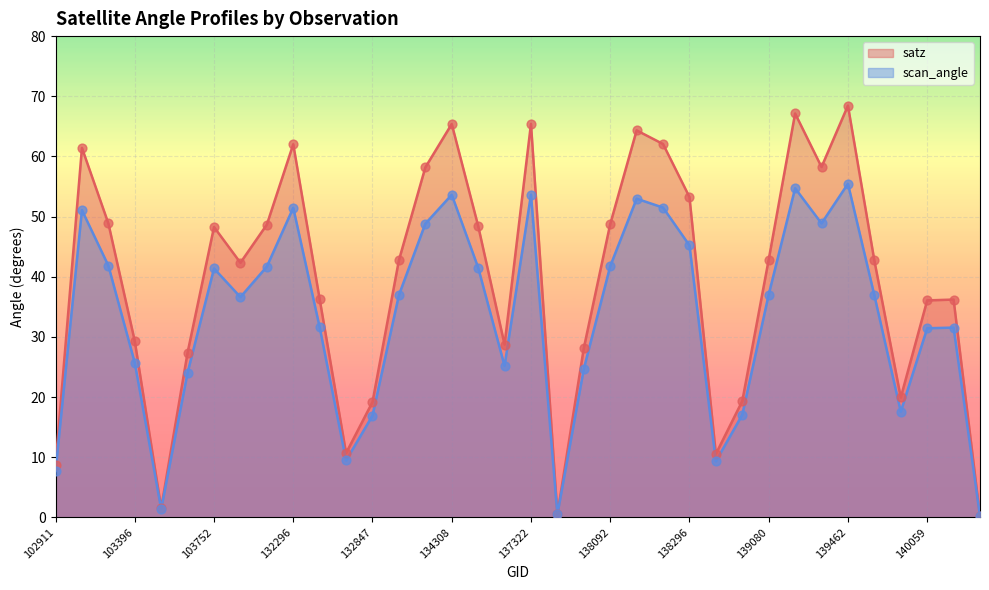

Which series has the largest total across all categories?

satz